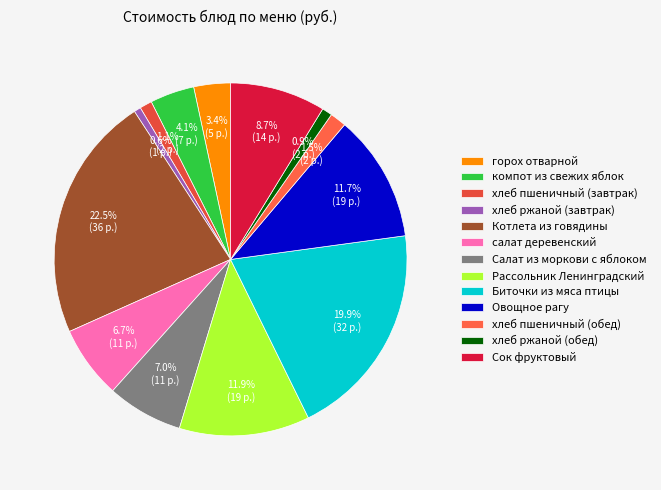

How many segments does this pie chart have?

13